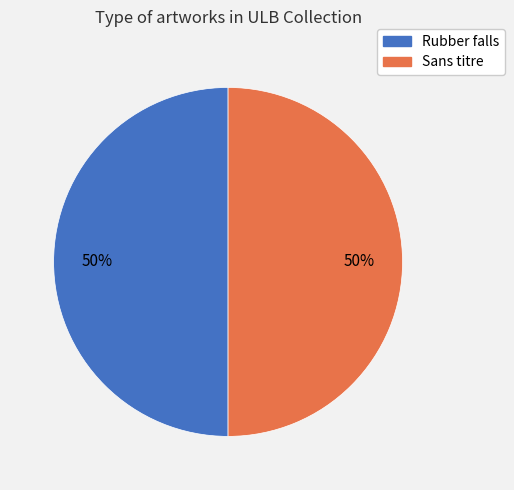

True or false: Rubber falls accounts for 50% of the total.

True